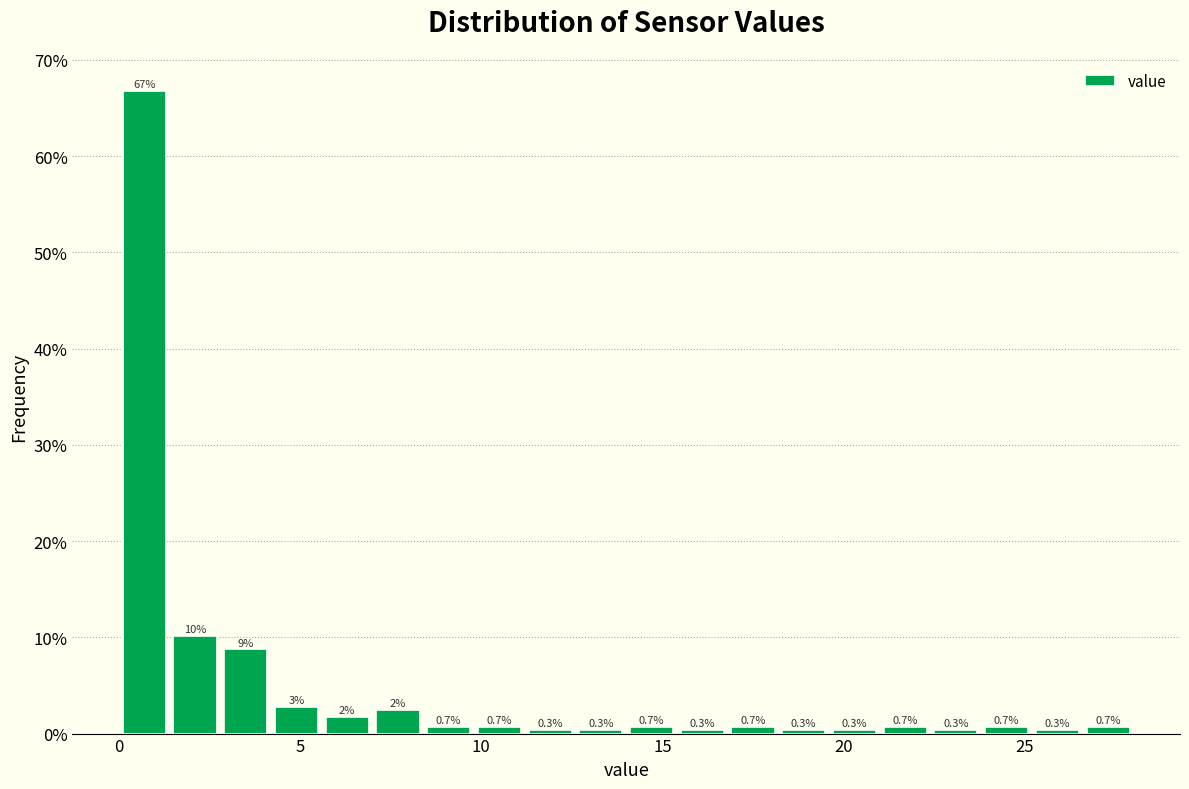

Around what value on the x-axis is the tallest bar? Give the approximate position of its centre, as read against the axis.

0.5